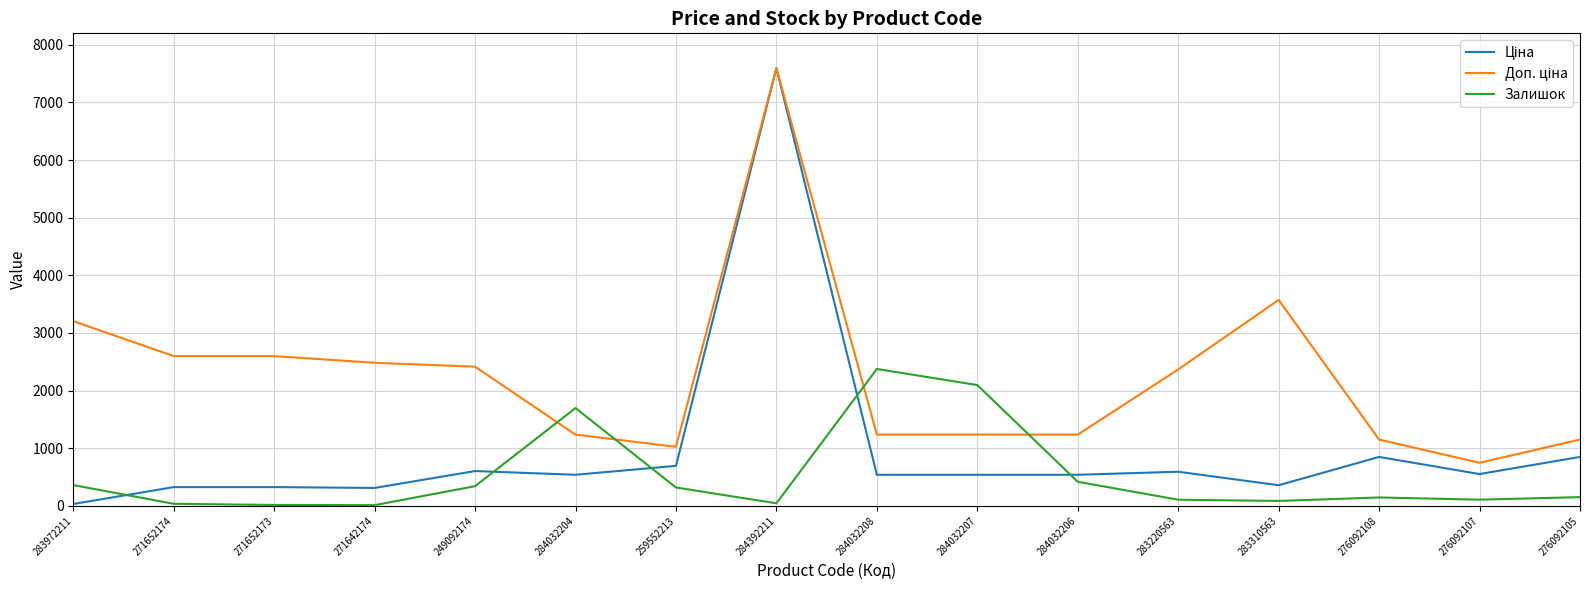

What is the spread (max minus min) of values at 284032206?

818.4